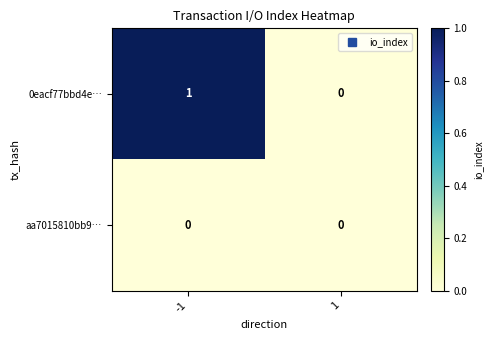

Rank the series by their average value, from lowest to highest.

aa7015810bb9…, 0eacf77bbd4e…